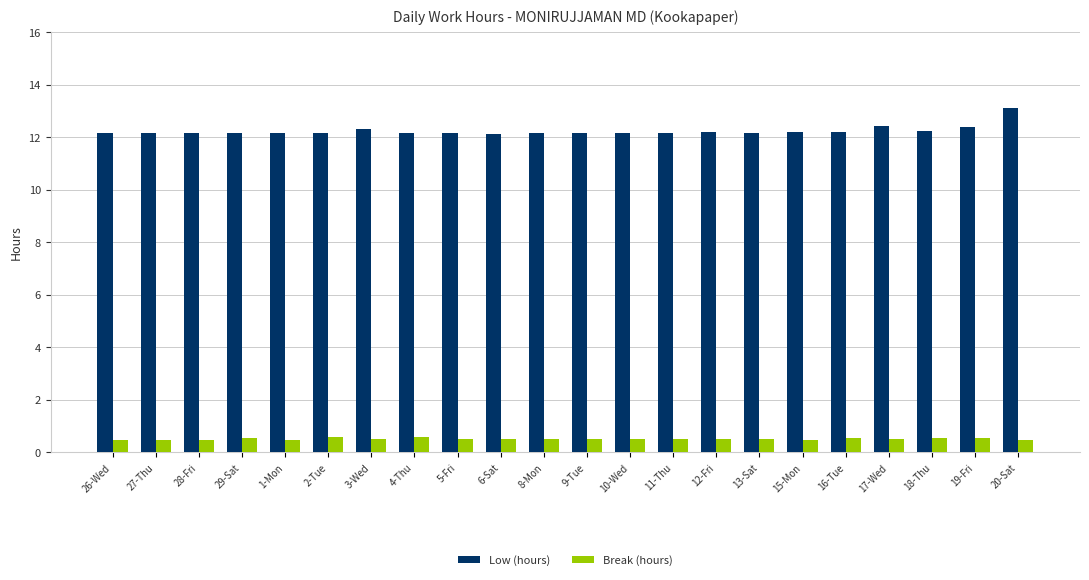

What is the total value across all series at 10-Wed?

12.7